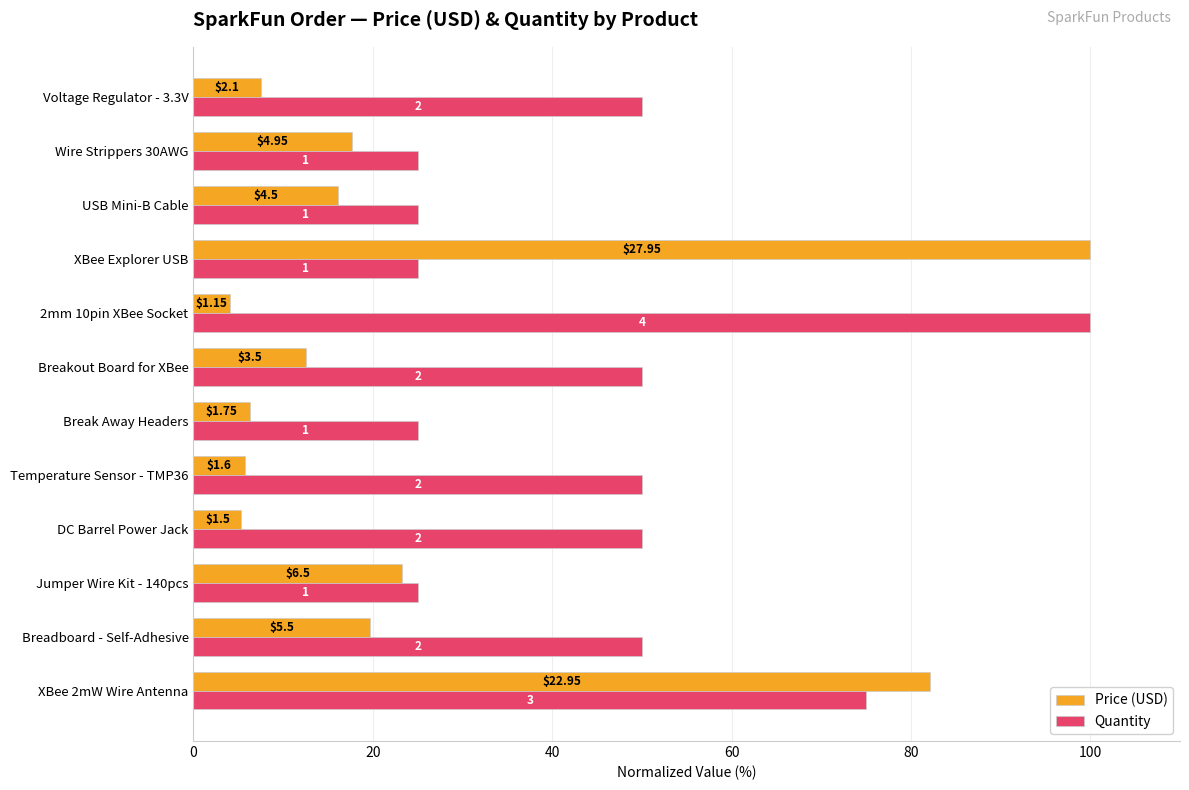

What are all the series names shown in the legend?

Price (USD), Quantity